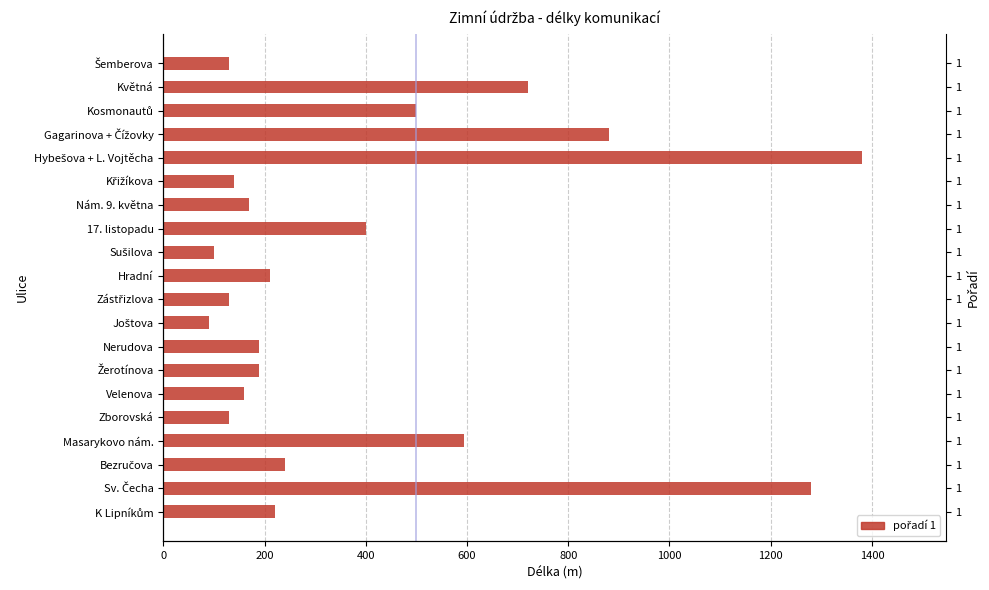

How many series are shown in this chart?

1